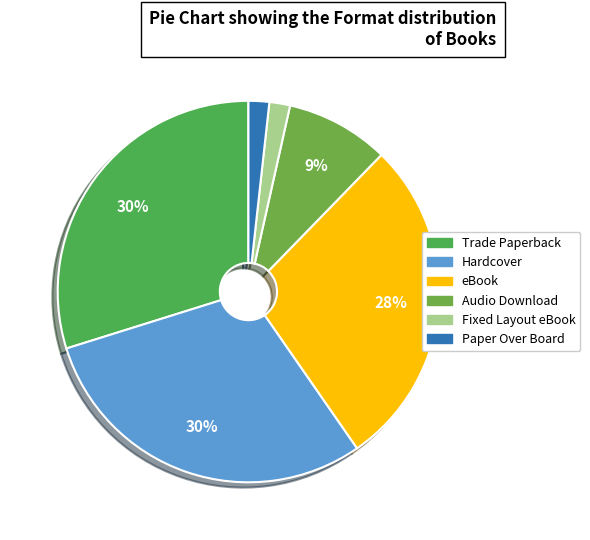

How many segments does this pie chart have?

6